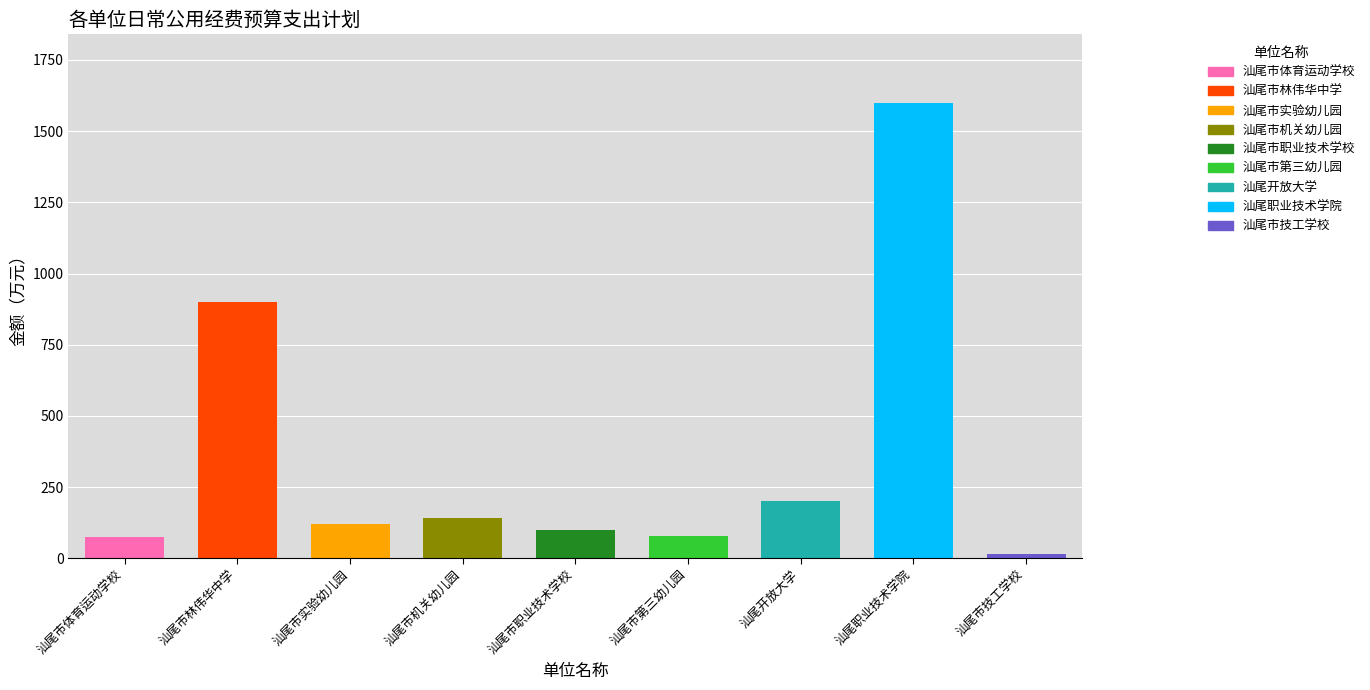

Which label corresponds to the largest value in the chart?

汕尾职业技术学院